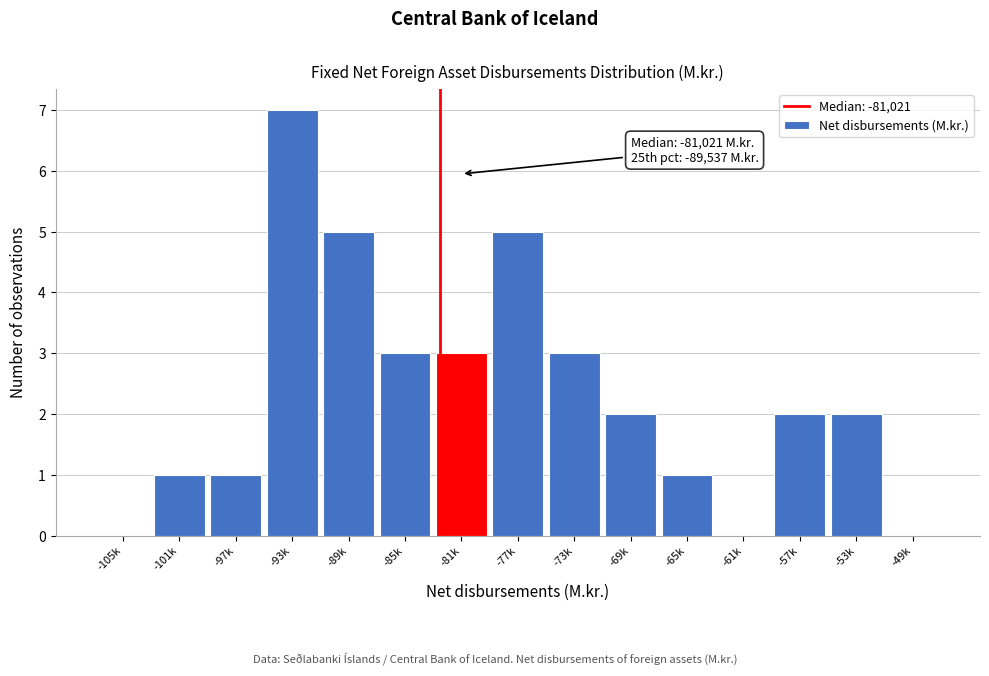

Reading right to left, transcribe all the data shown in this chart.

-49k=0	-53k=2	-57k=2	-61k=0	-65k=1	-69k=2	-73k=3	-77k=5	-81k=3	-85k=3	-89k=5	-93k=7	-97k=1	-101k=1	-105k=0